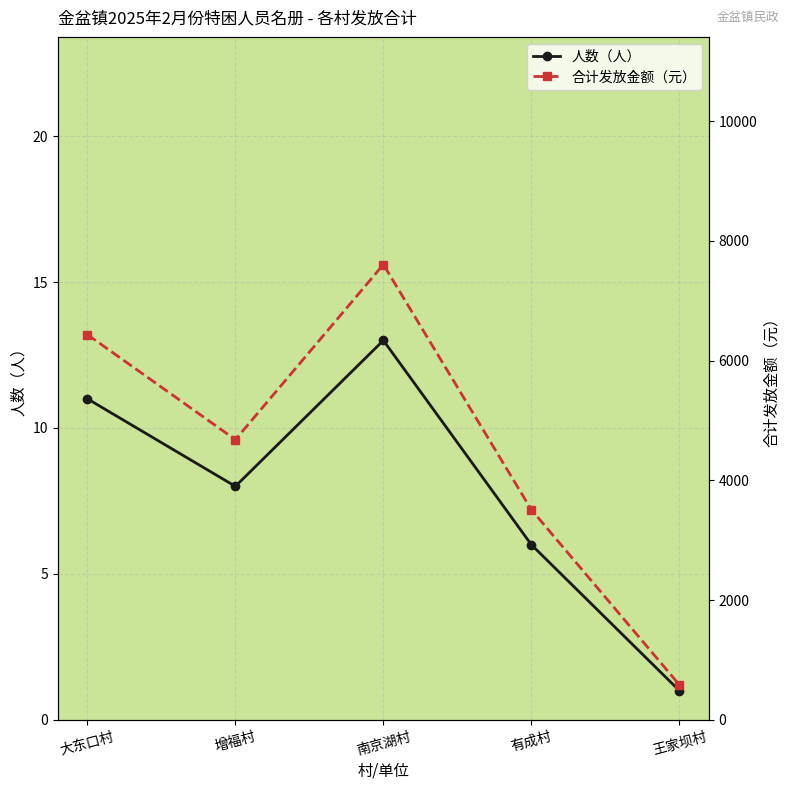

List the series in order of their peak value, highest first.

合计发放金额（元）, 人数（人）